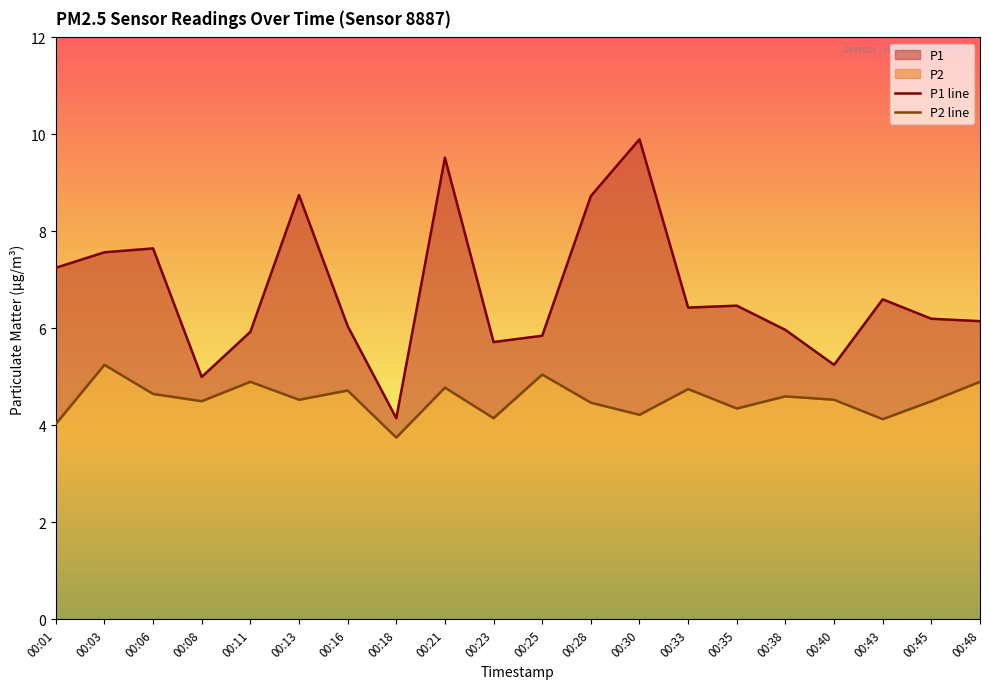

At which label does P2 line first exceed 4?

00:01